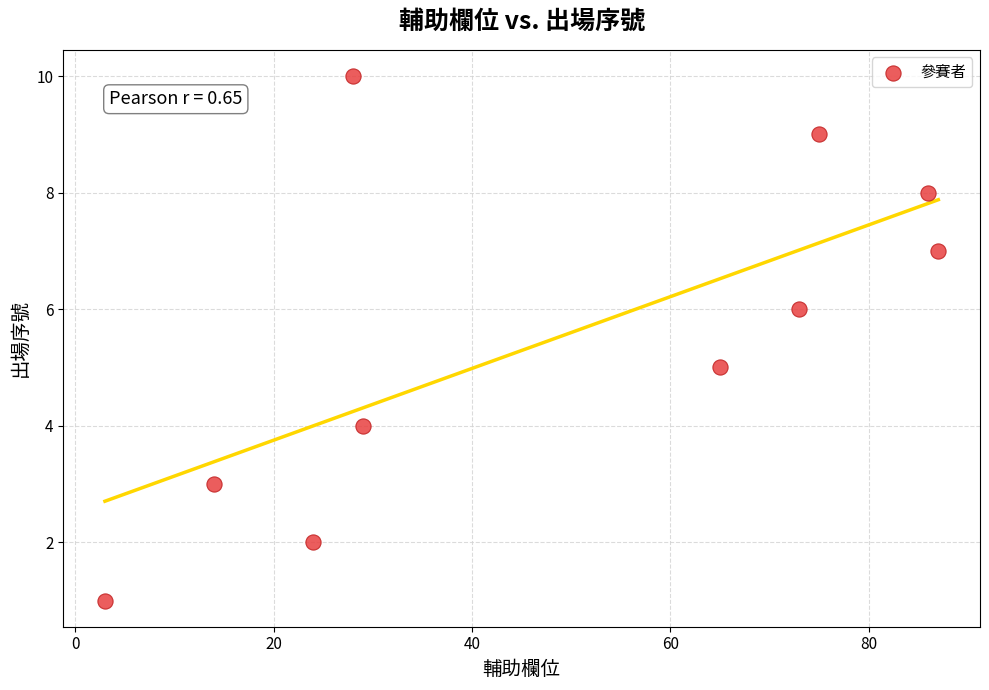

What is the average Y value?

6